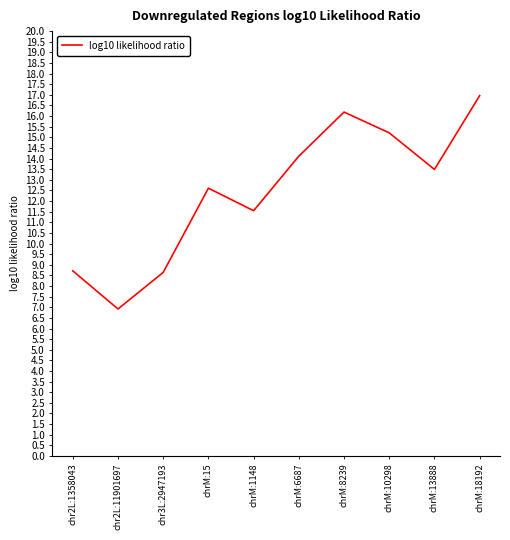

What position from the right is chr2L:11901697?

9